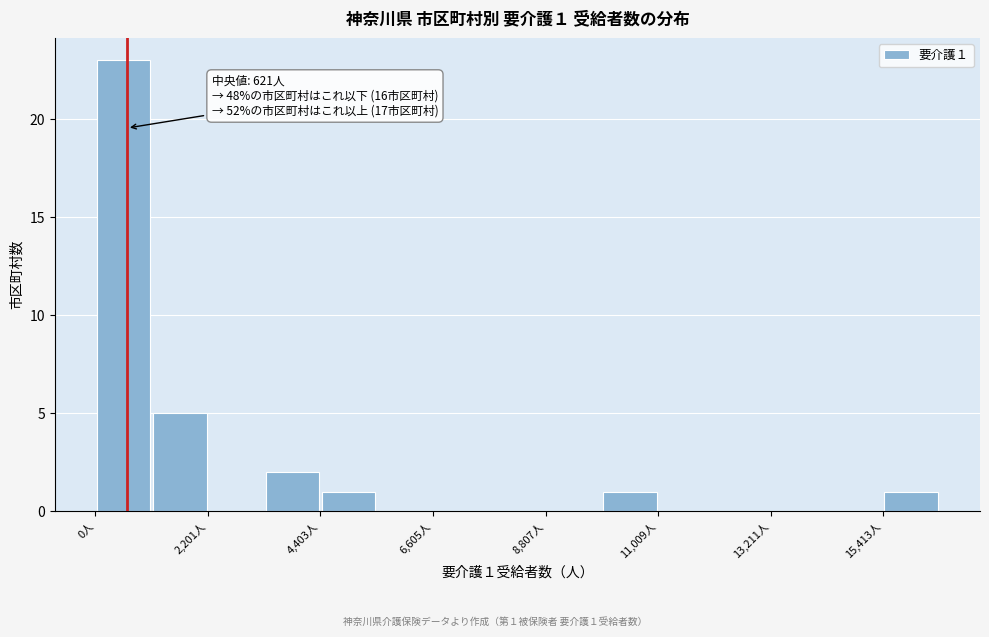

Around what value on the x-axis is the tallest bar? Give the approximate position of its centre, as read against the axis.

500